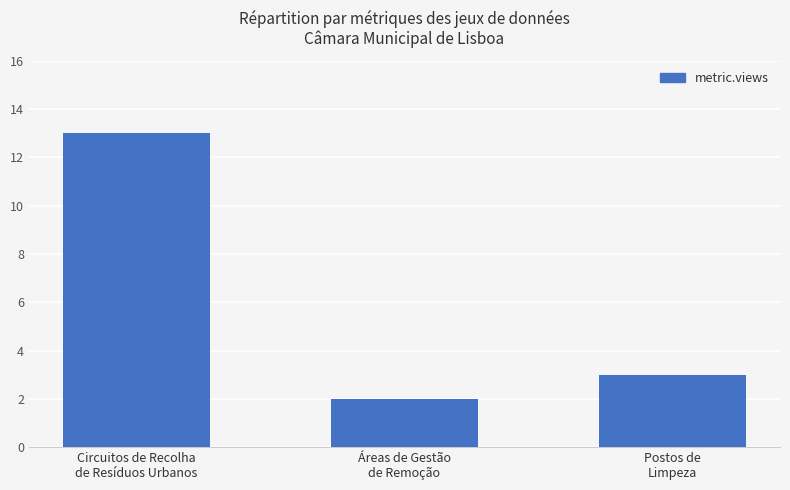

Which label corresponds to the smallest value in the chart?

Áreas de Gestão
de Remoção